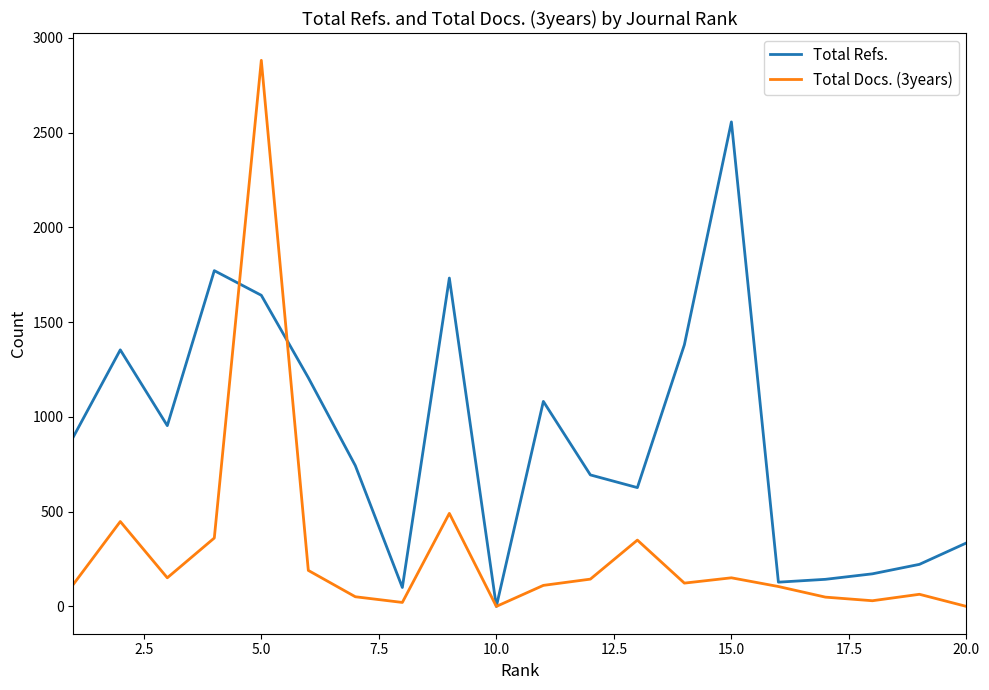

What is the maximum value for Total Refs.?

2557